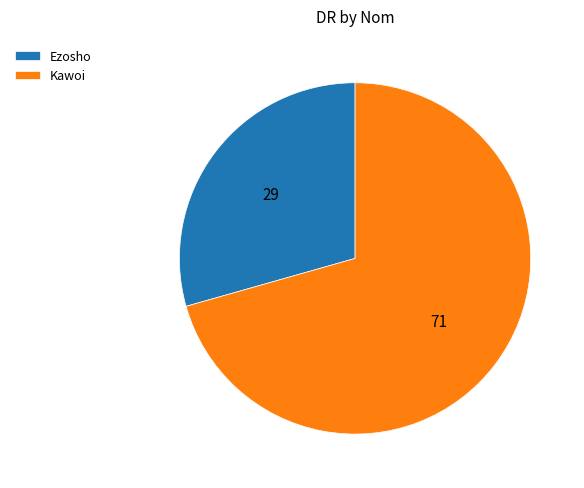

Does Kawoi account for over 50% of the chart?

Yes